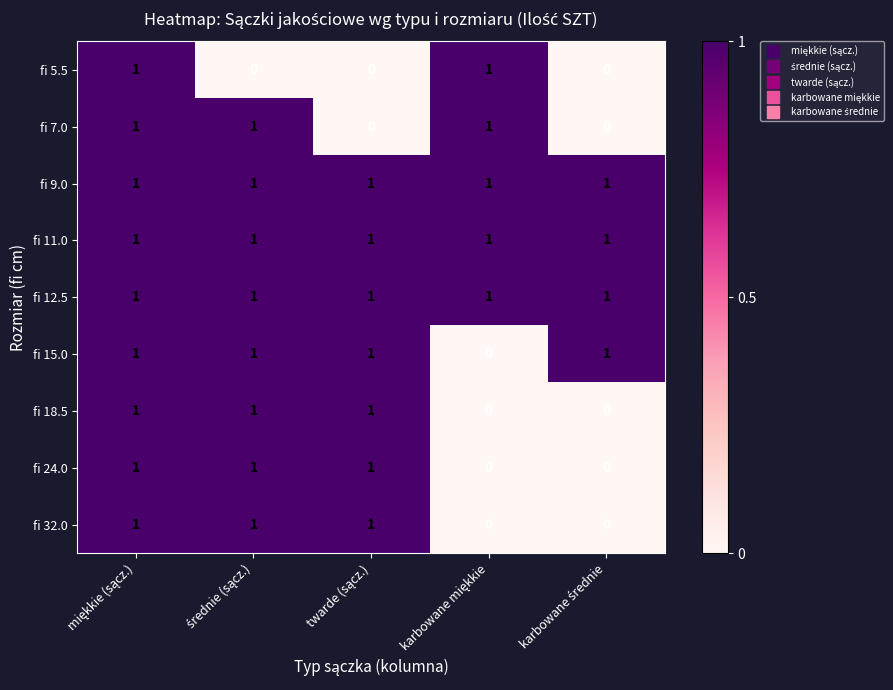

What is the sum of all fi 12.5 values?

5